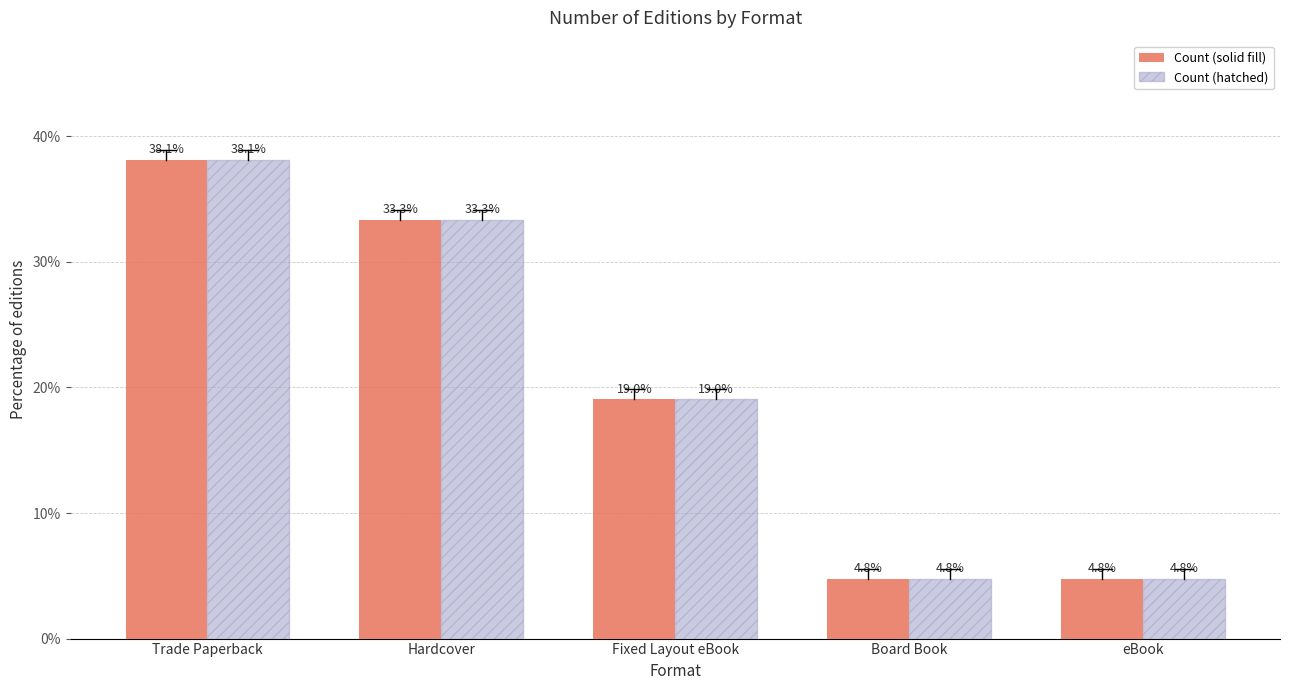

At which category is the sum across all series the highest?

Trade Paperback